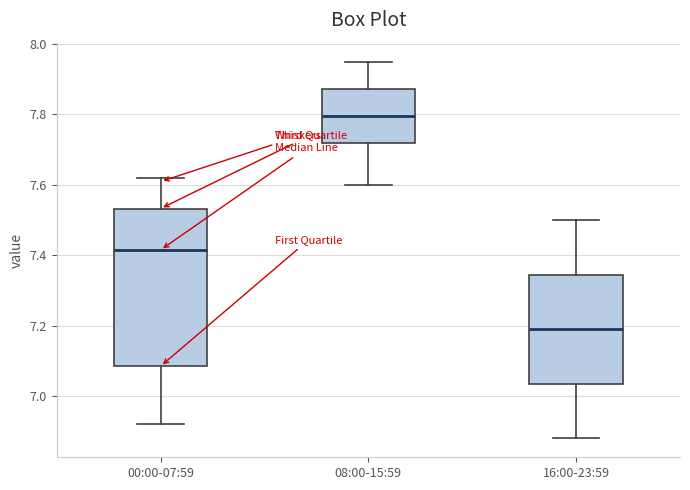

Where is the upper edge of the box for 00:00-07:59 on the y-axis? The values are not printed on the chart, so give them approximately, as read against the axis.

7.54